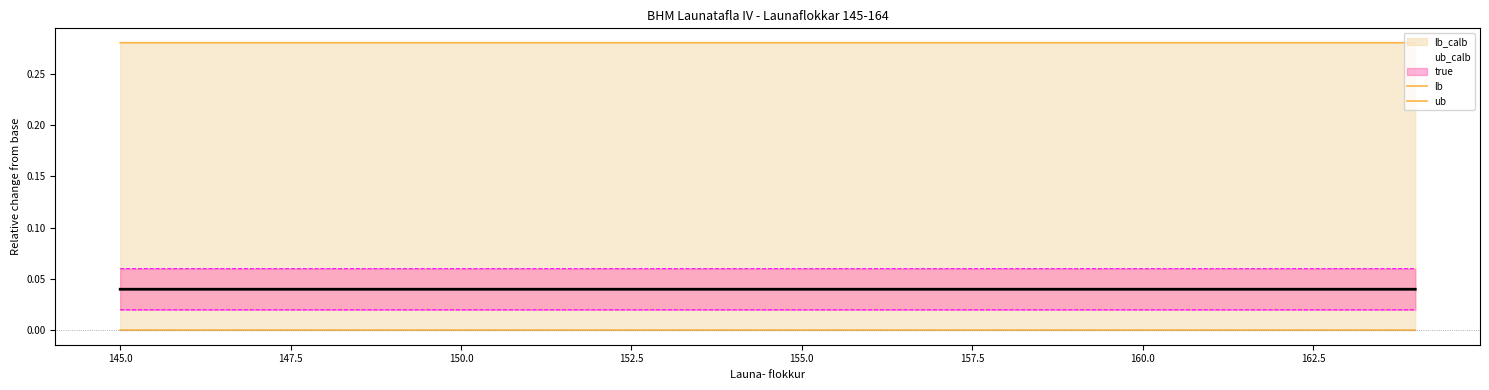

Which series has the largest range (max minus min)?

ub